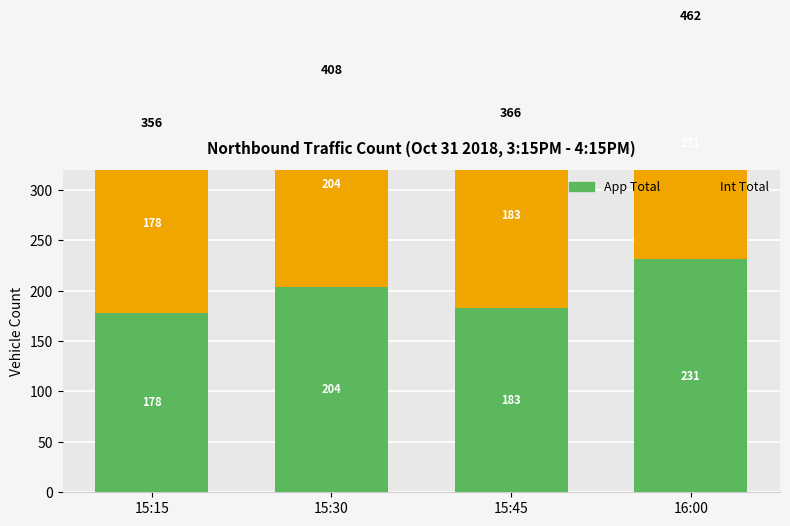

Where is App Total nearest to the value 204?

15:30